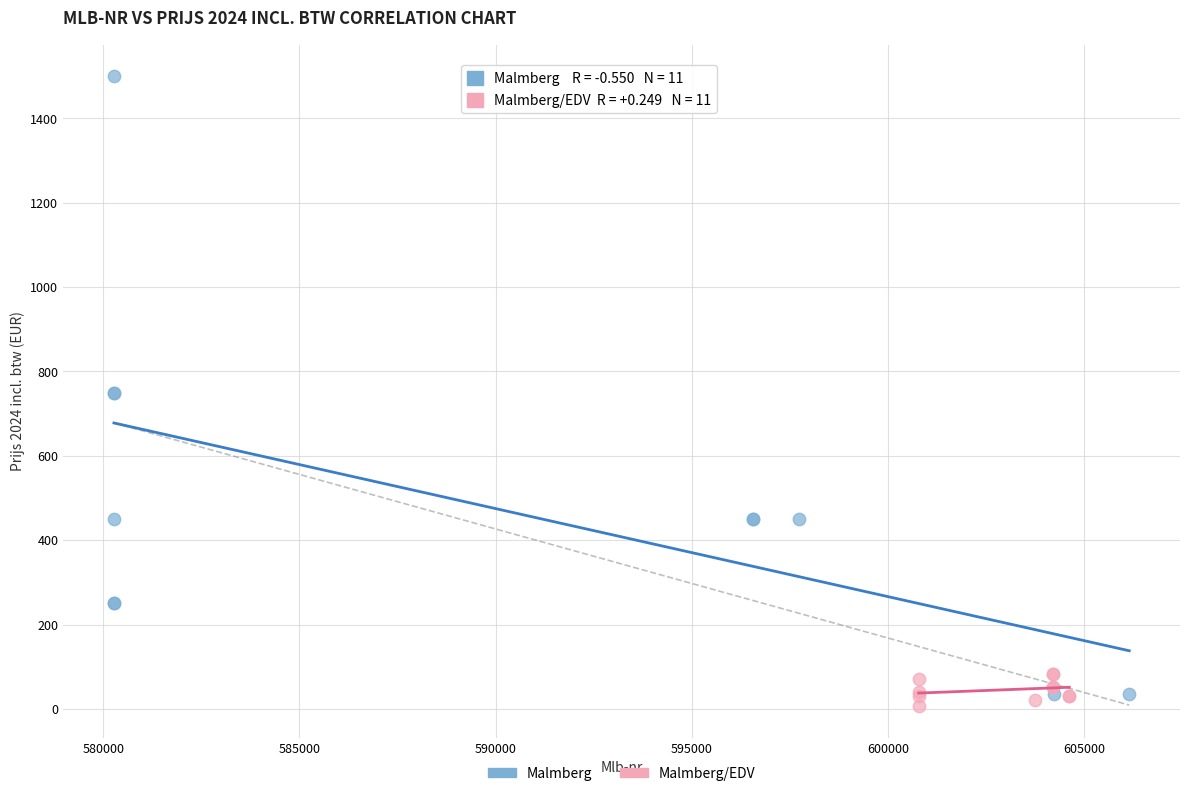

Which series reaches the maximum Y coordinate?

Malmberg